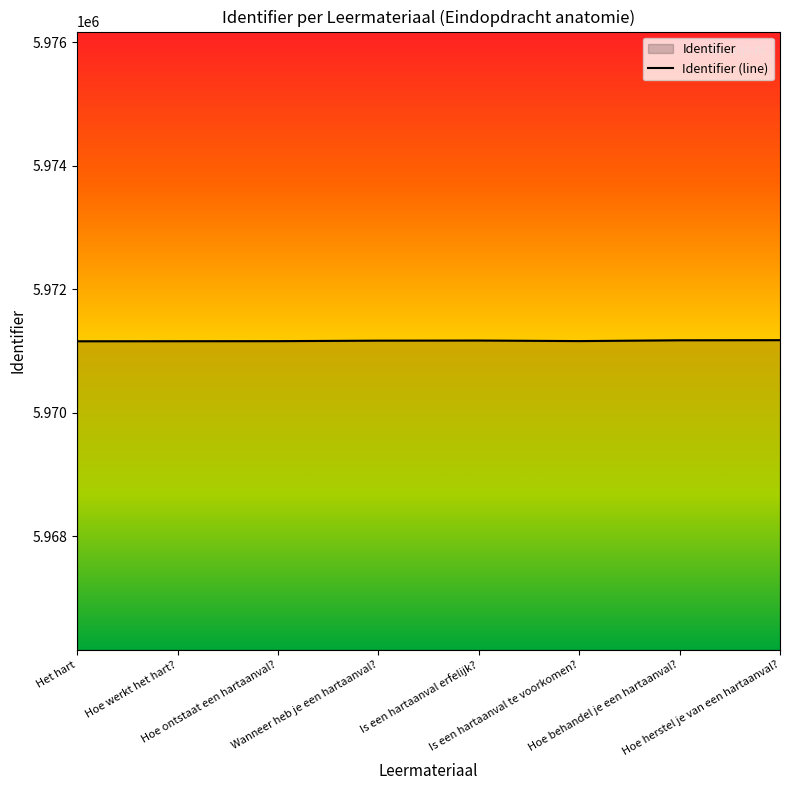

Is it true that the value at Het hart is 1729505?

False